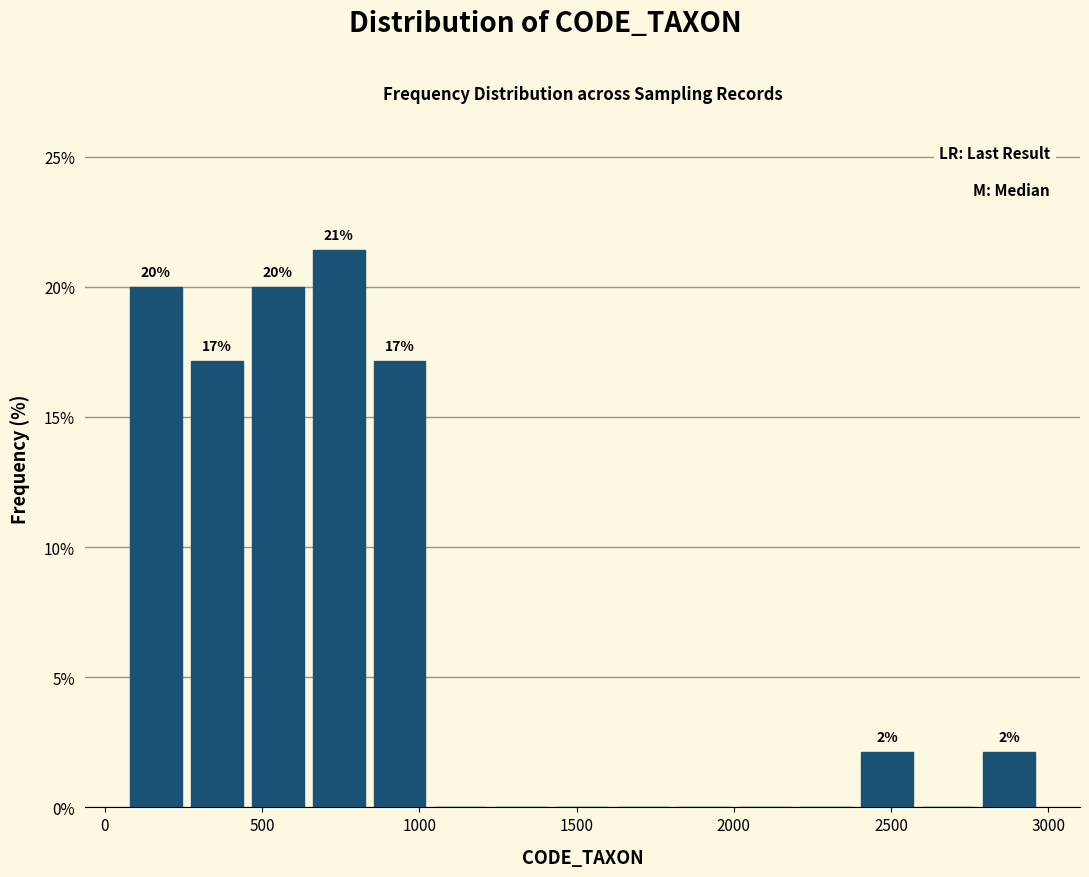

Around what value on the x-axis is the tallest bar? Give the approximate position of its centre, as read against the axis.

750